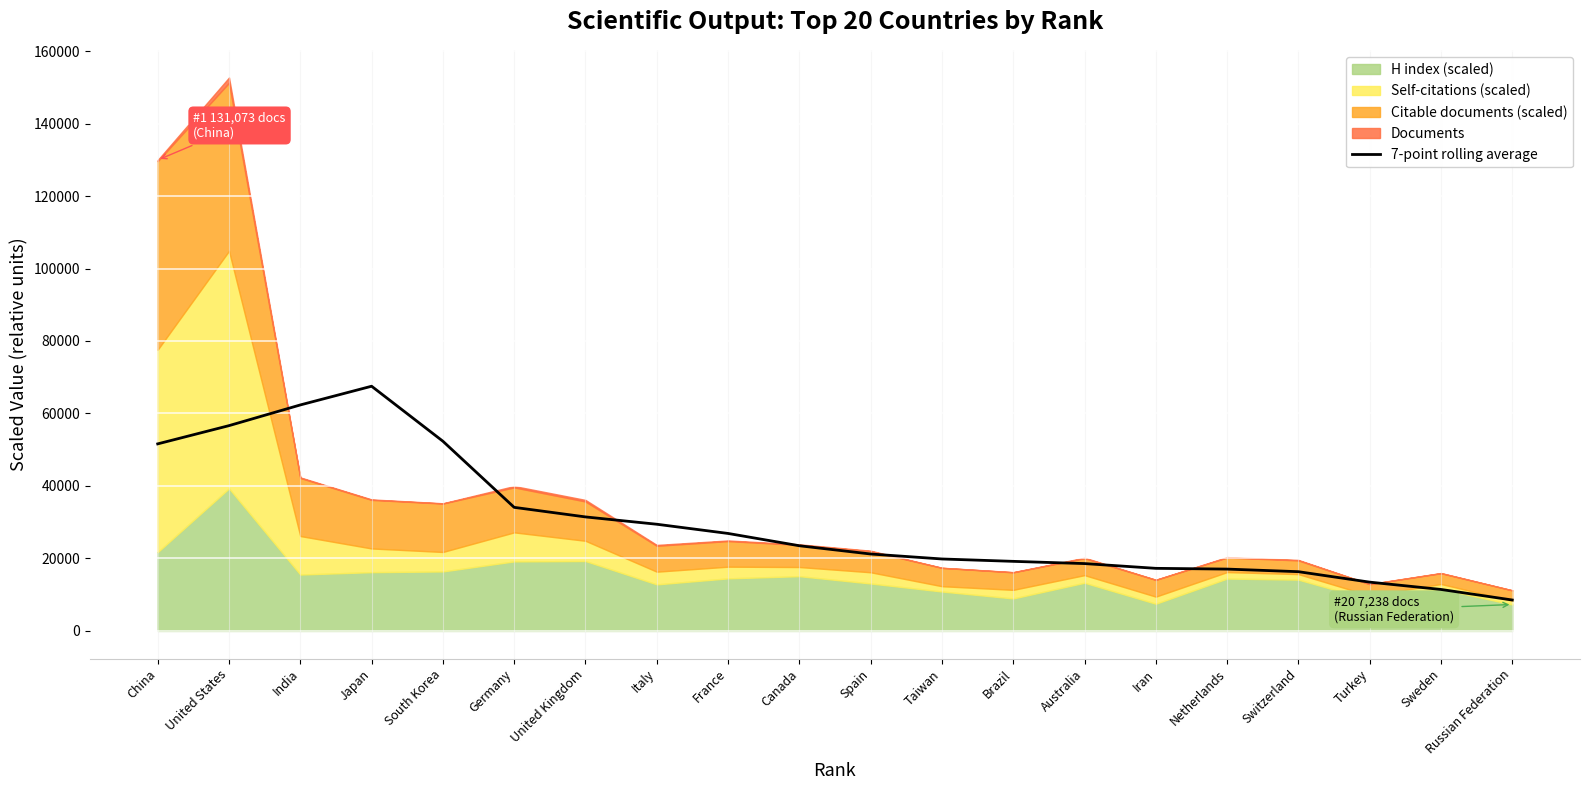

Where is the first local maximum?

Japan